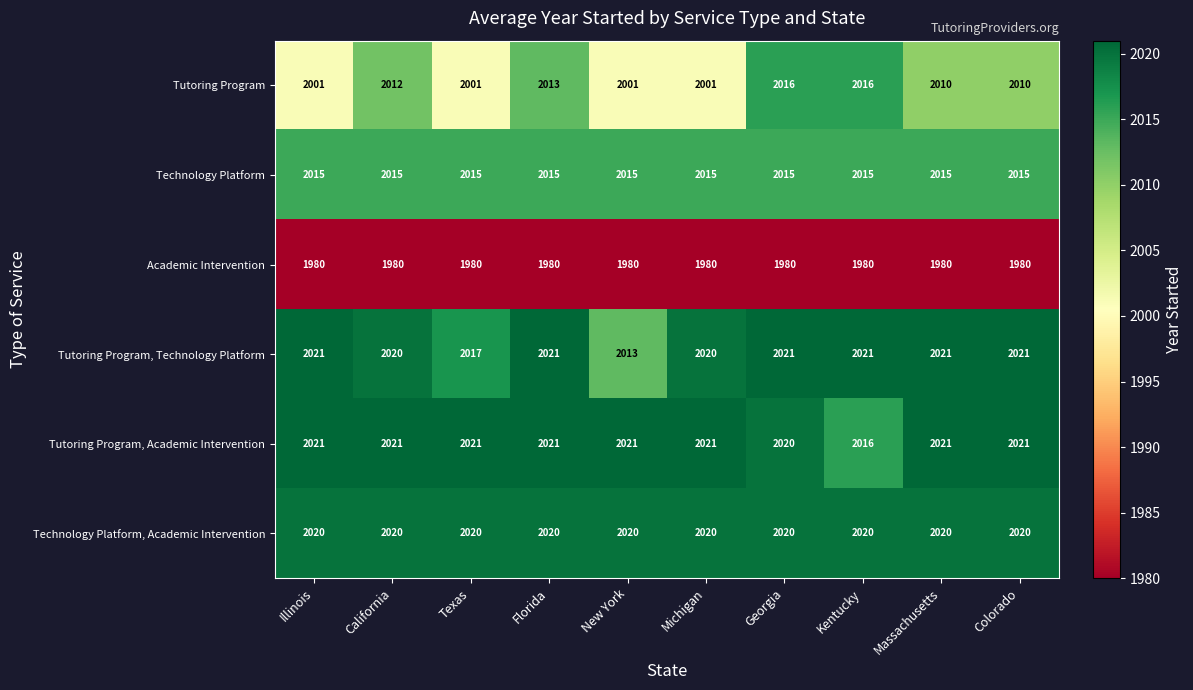

The Academic Intervention series shows 698 at Colorado. True or false?

False